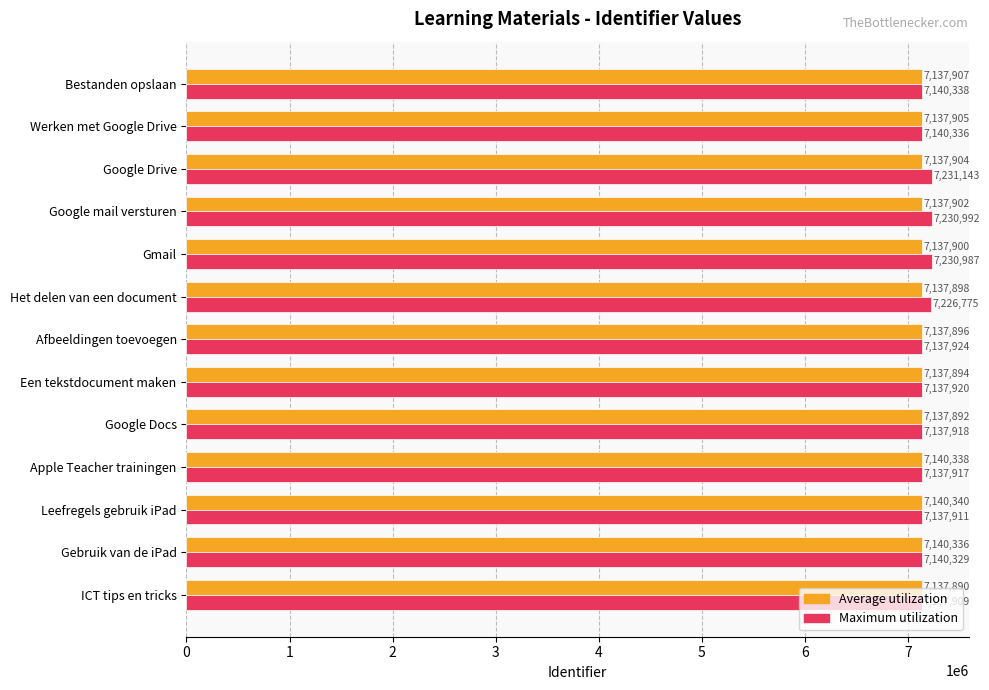

What is the approximate value of Average utilization at Afbeeldingen toevoegen?

7137896